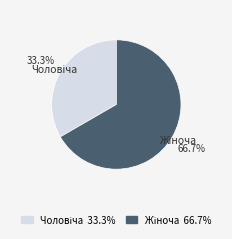

To the nearest percent, what is the difference between the largest and smallest slice percentages?

33%